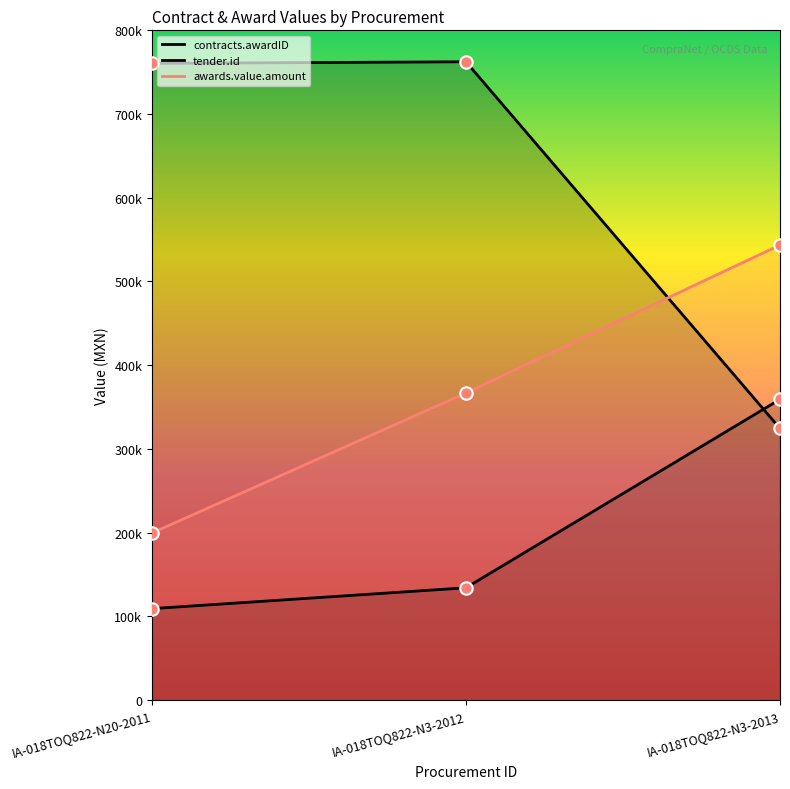

Which series has the widest spread of Y values?

contracts.awardID